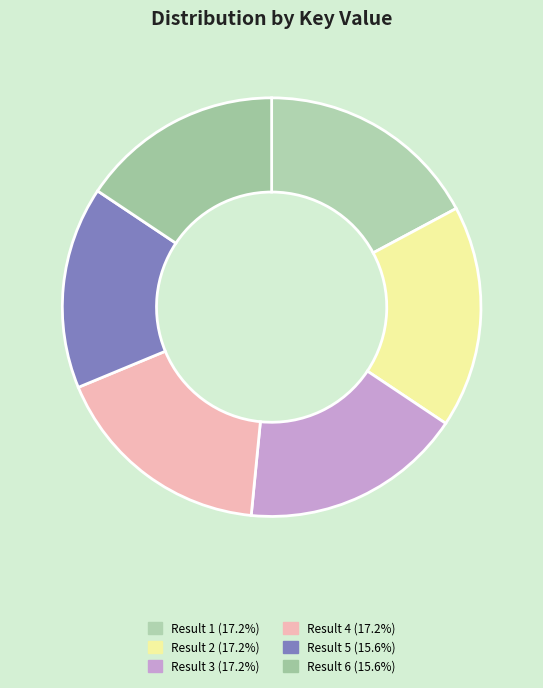

The Result 3 slice represents 31% of the pie. True or false?

False